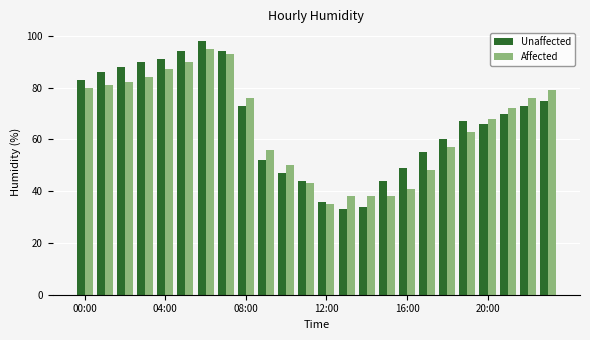

Which series has the largest range (max minus min)?

Unaffected